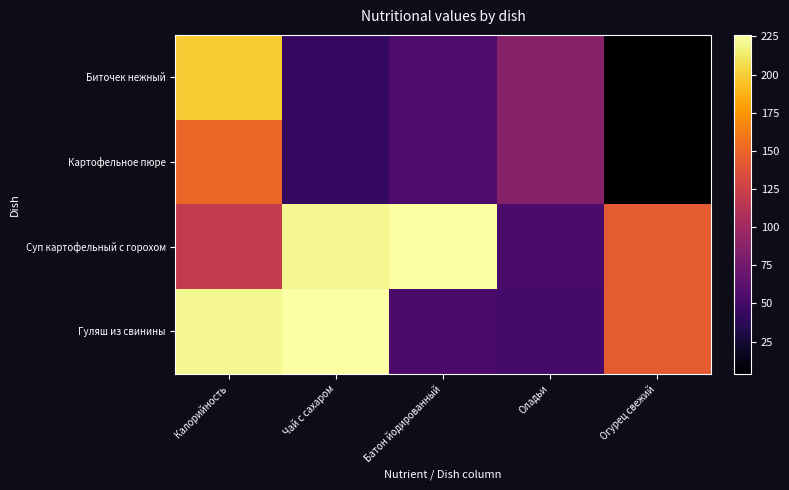

List the series in order of their peak value, lowest first.

Картофельное пюре, Биточек нежный, Суп картофельный с горохом, Гуляш из свинины